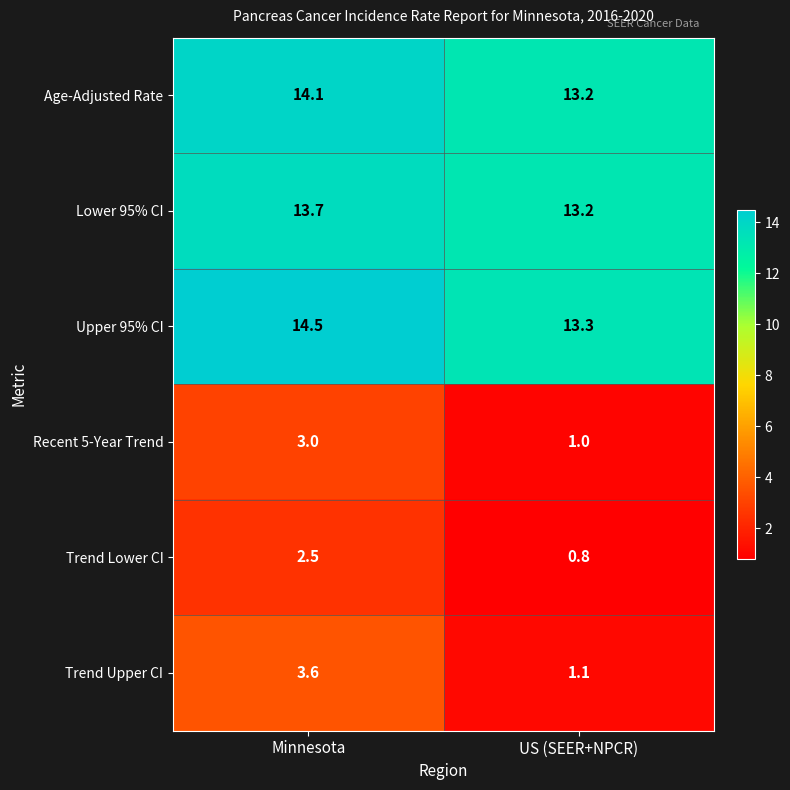

What is the sum of all Trend Upper CI values?

4.7